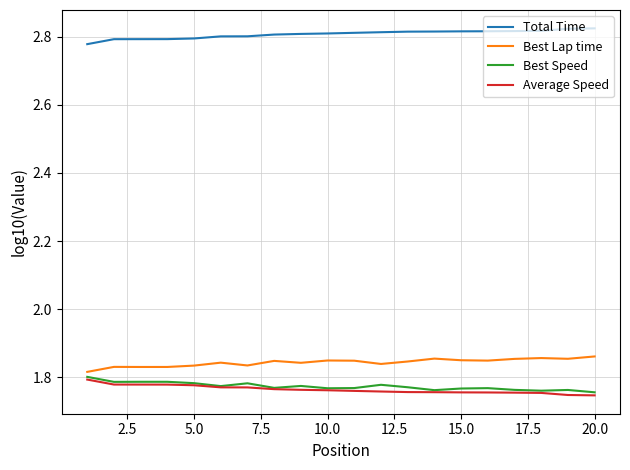

Which series has the largest total across all categories?

Total Time